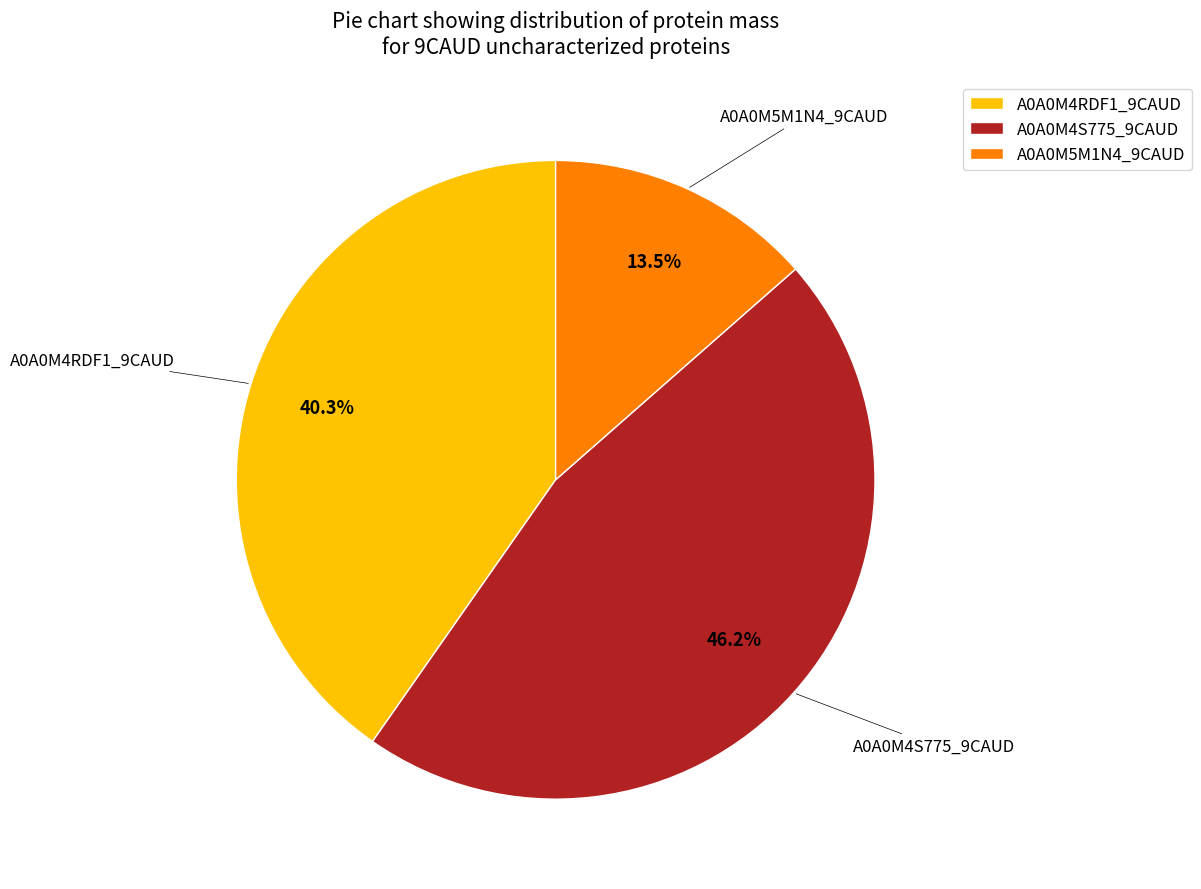

How many segments does this pie chart have?

3